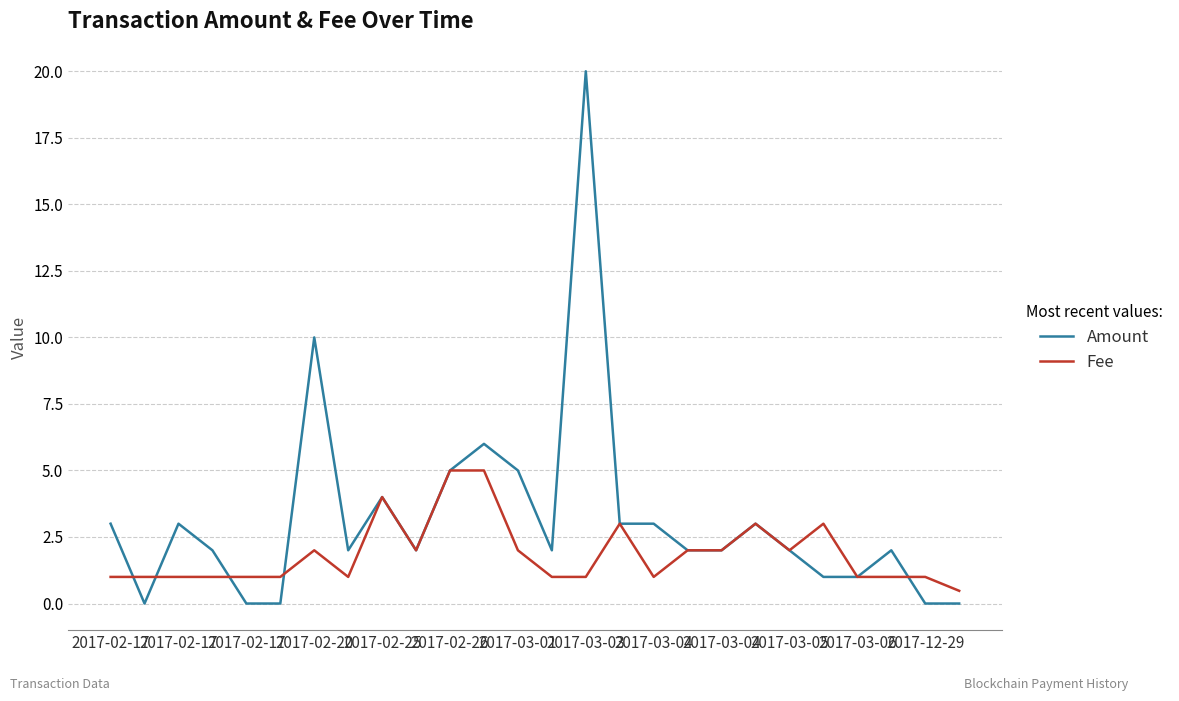

True or false: Amount has more than 1 interior local peaks.

True